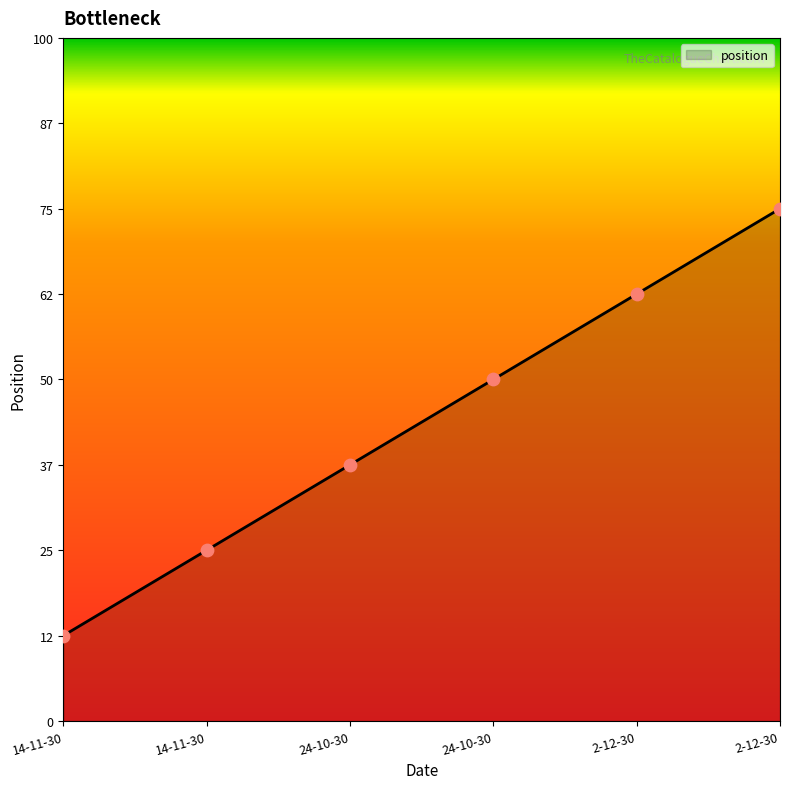

Is this an area chart (filled region under the line)?

Yes